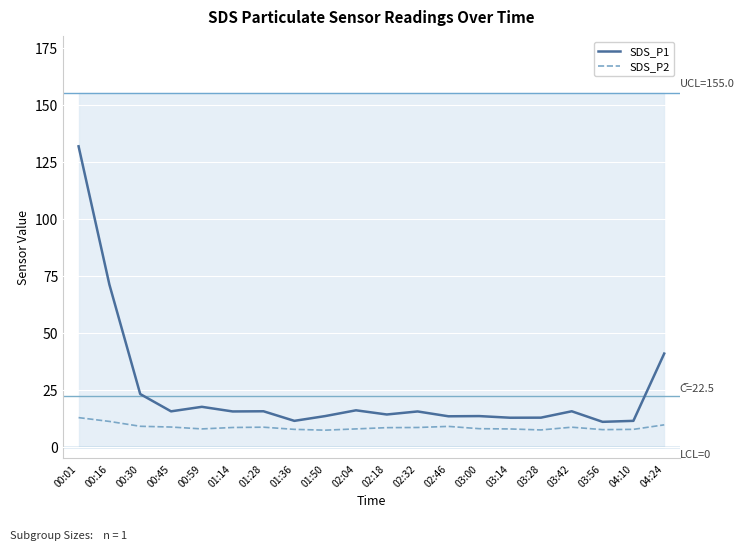

What is the sum of the SDS_P1 values at 01:36 and 01:28?

27.2